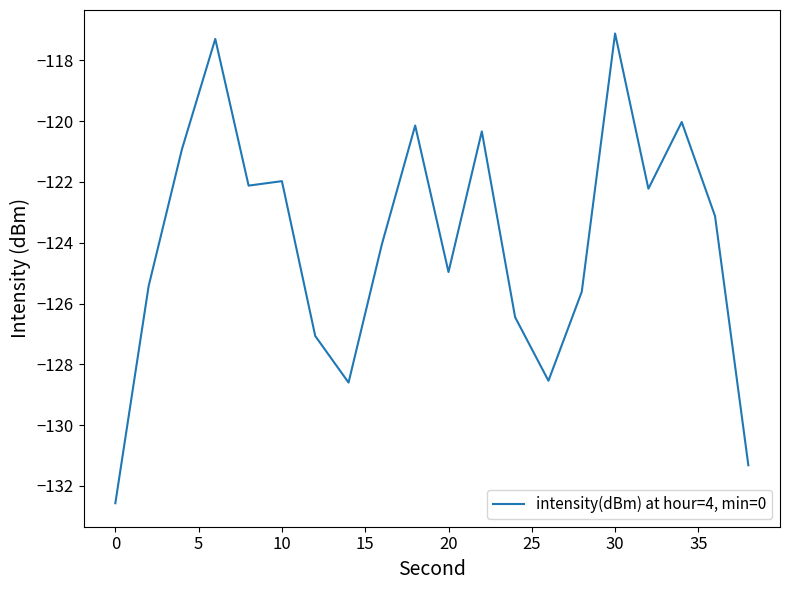

What is the minimum value shown in the chart?

-132.6